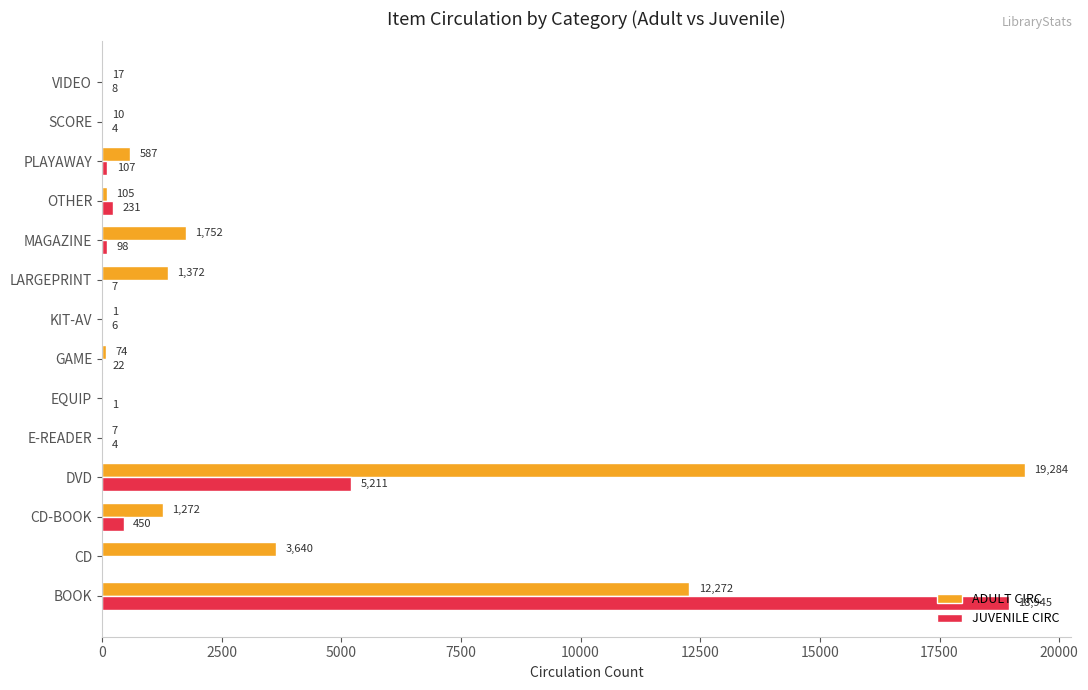

What is the sum of all ADULT CIRC values?

40393